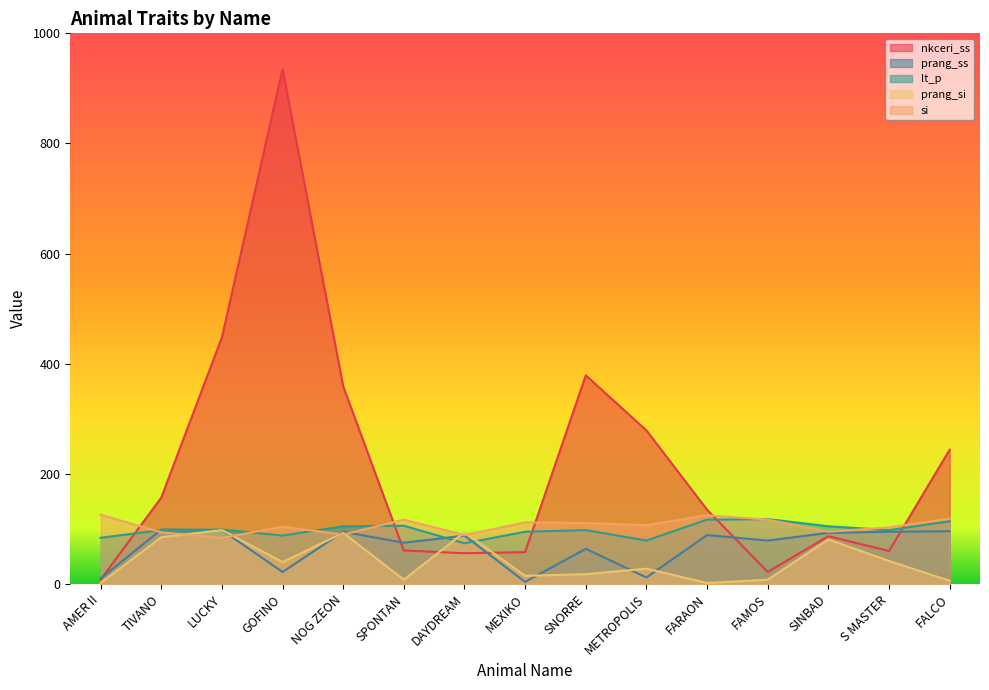

What is the label of the 8th point from the left?

MEXIKO